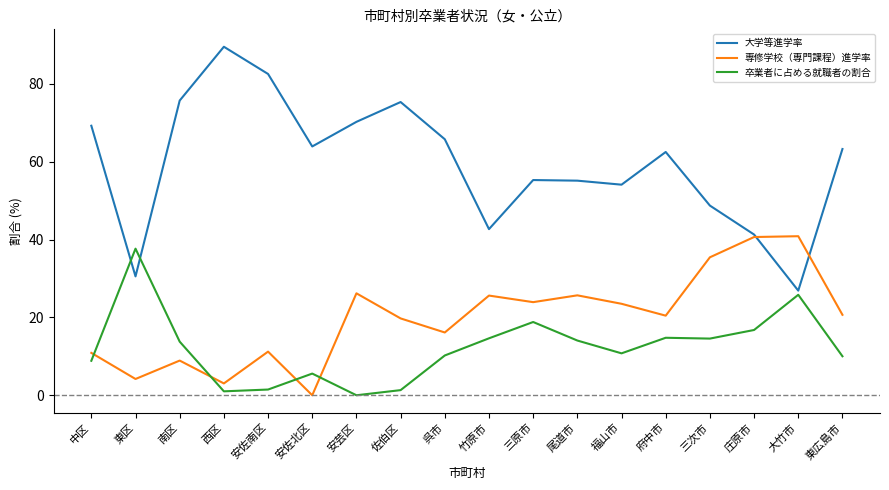

Is it true that 専修学校（専門課程）進学率 equals 33.5 at 府中市?

False